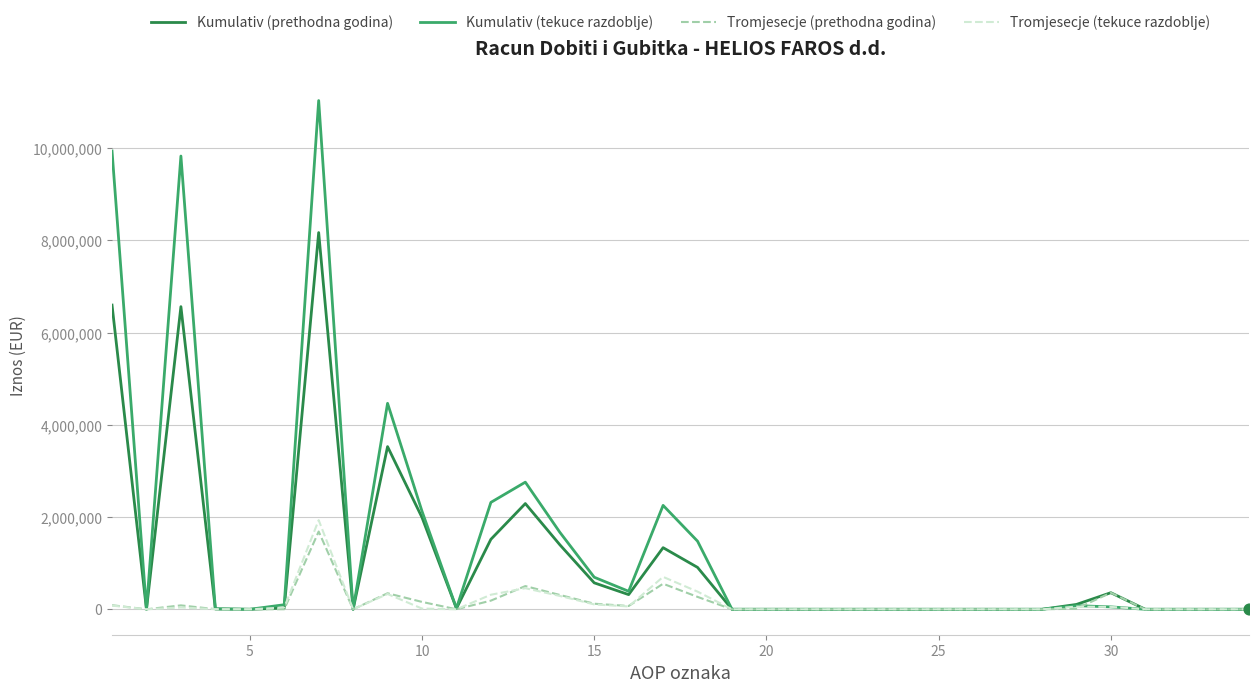

Which series has the largest total across all categories?

Kumulativ (tekuce razdoblje)